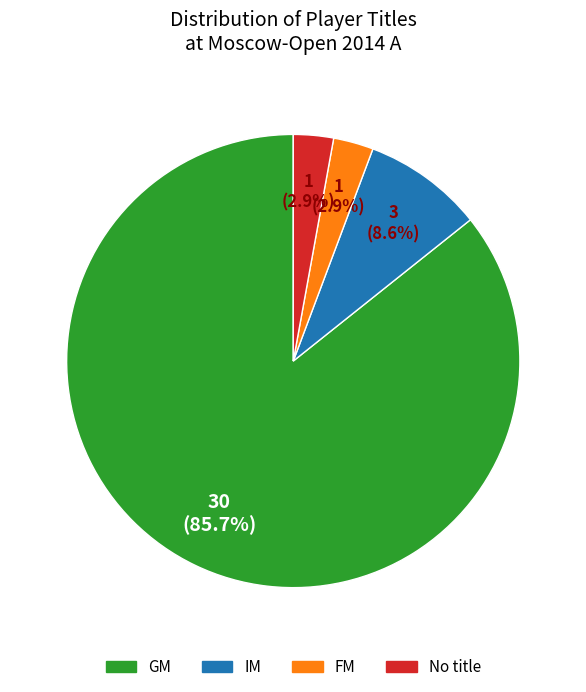

Does any single category account for the majority?

Yes